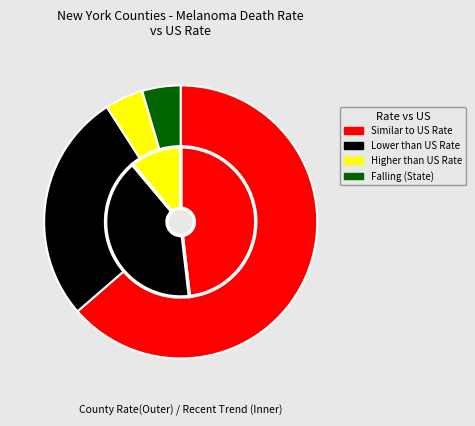

To the nearest percent, what is the combined percentage of similar and falling_us?

68%